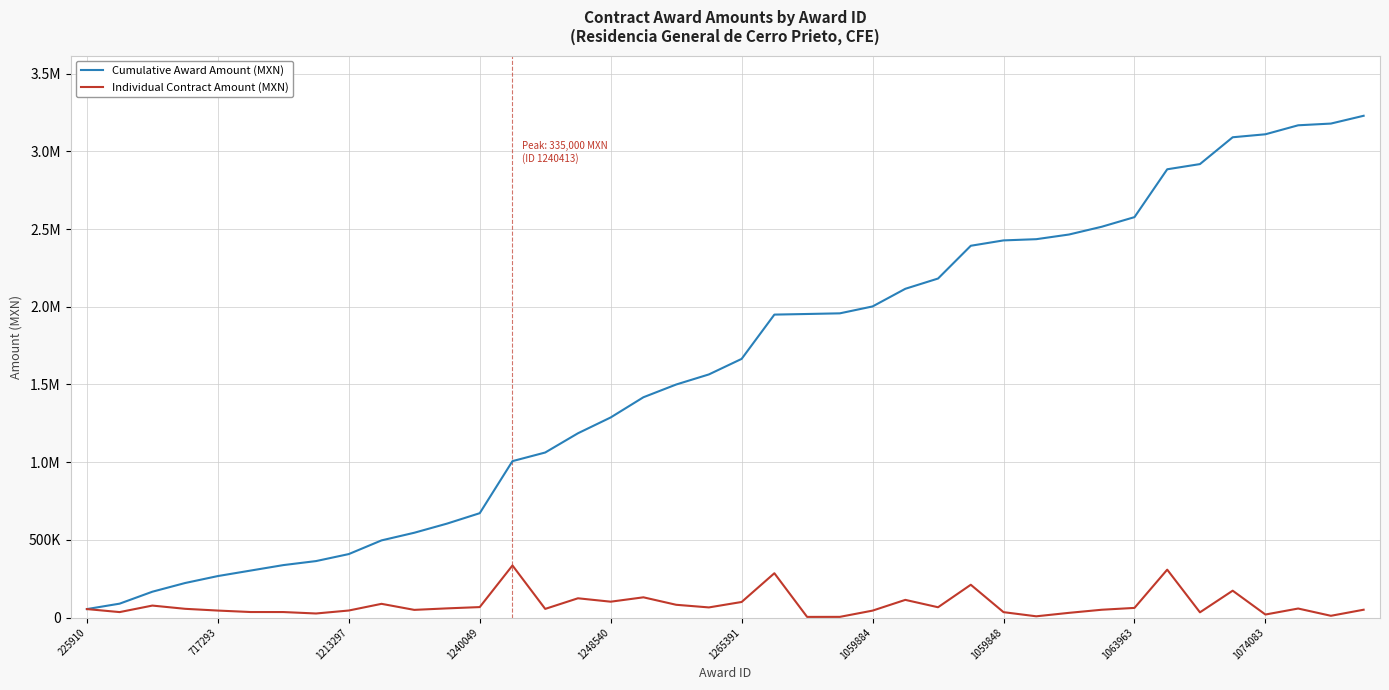

What are all the series names shown in the legend?

Cumulative Award Amount (MXN), Individual Contract Amount (MXN)